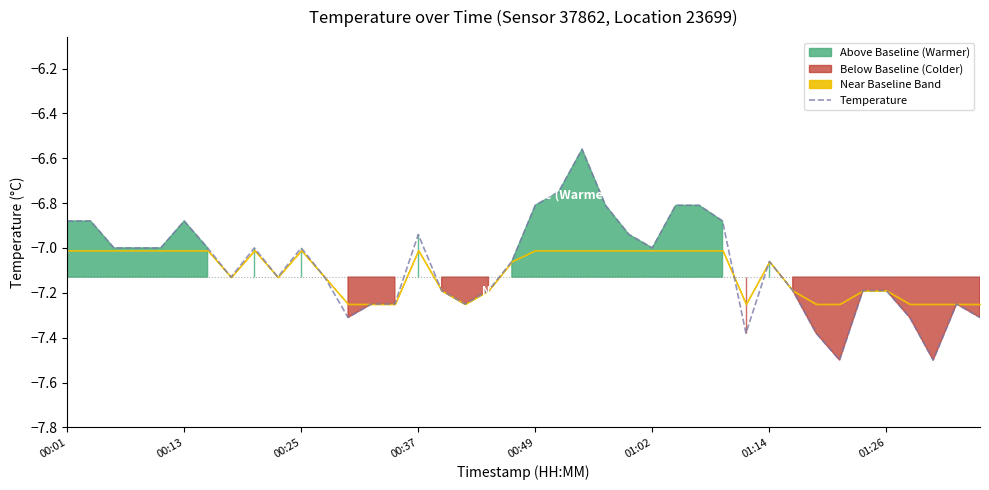

What is the lowest value of the Temperature series?

-7.5